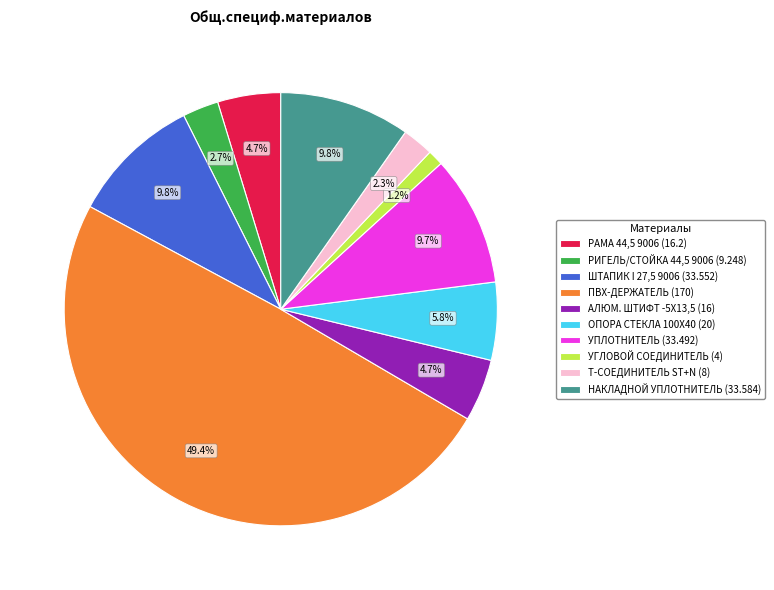

Which has a higher value, УГЛОВОЙ СОЕДИНИТЕЛЬ or НАКЛАДНОЙ УПЛОТНИТЕЛЬ?

НАКЛАДНОЙ УПЛОТНИТЕЛЬ